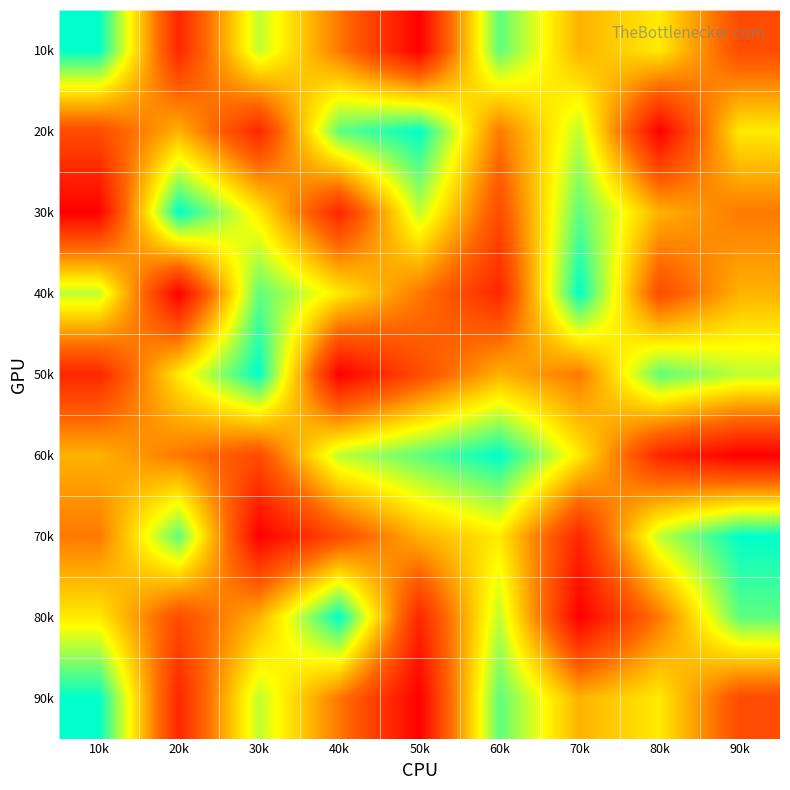

What is the total value across all series at 60k?

52